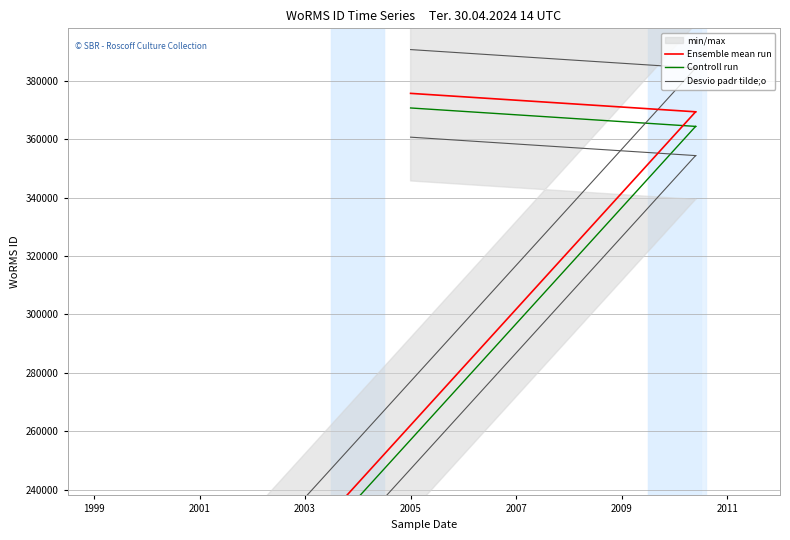

The value of Desvio padr tilde;o at 1999 is 238101. True or false?

False